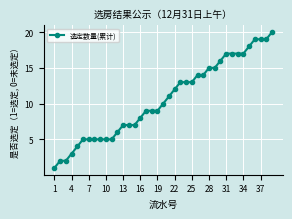

What is the maximum value shown in the chart?

20